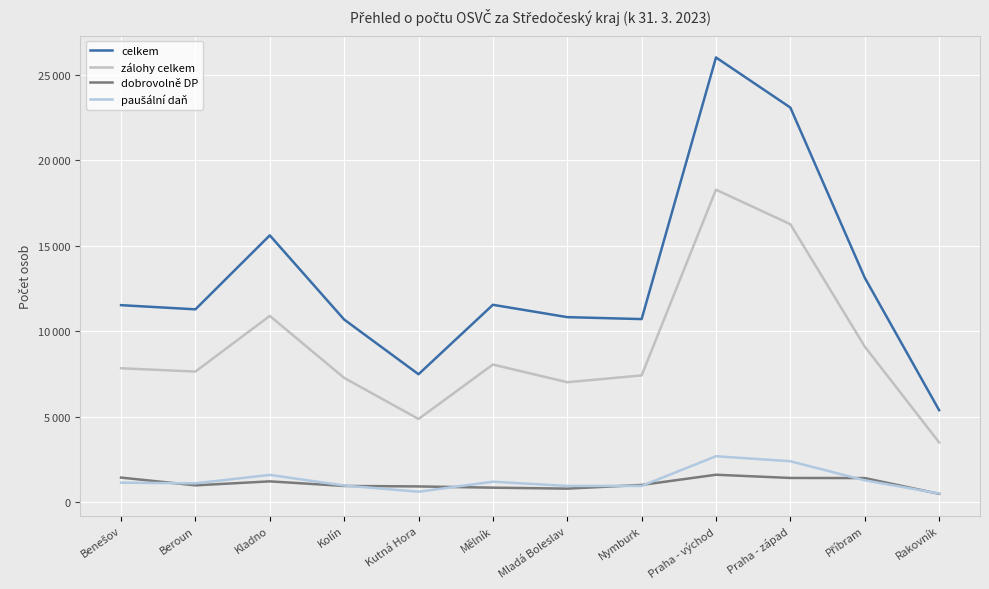

At which label is zálohy celkem closest to 10889?

Kladno